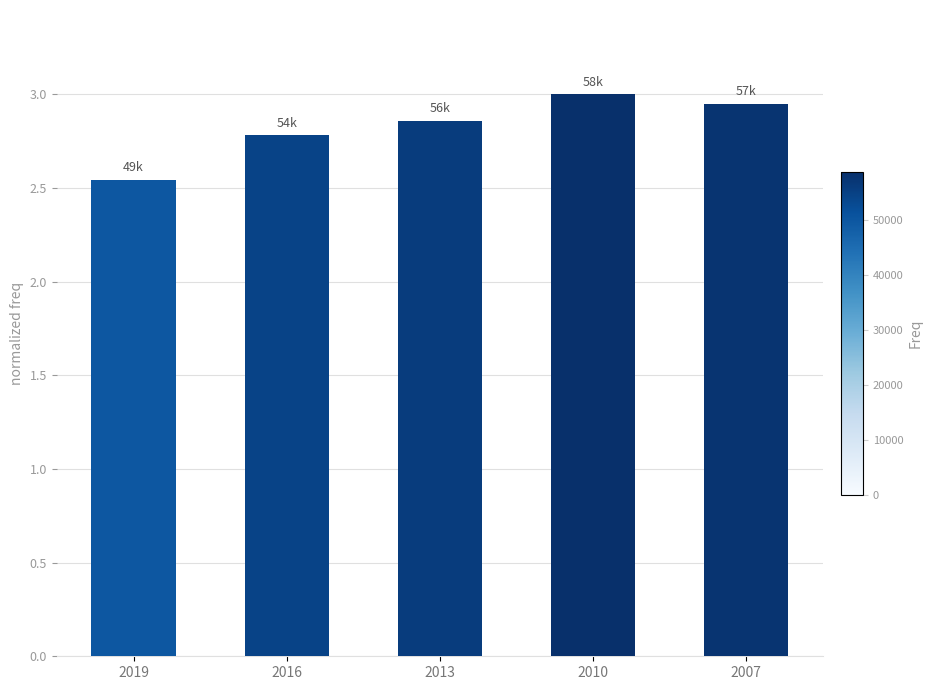

The chart shows a value of 1.5 at 2007. True or false?

False